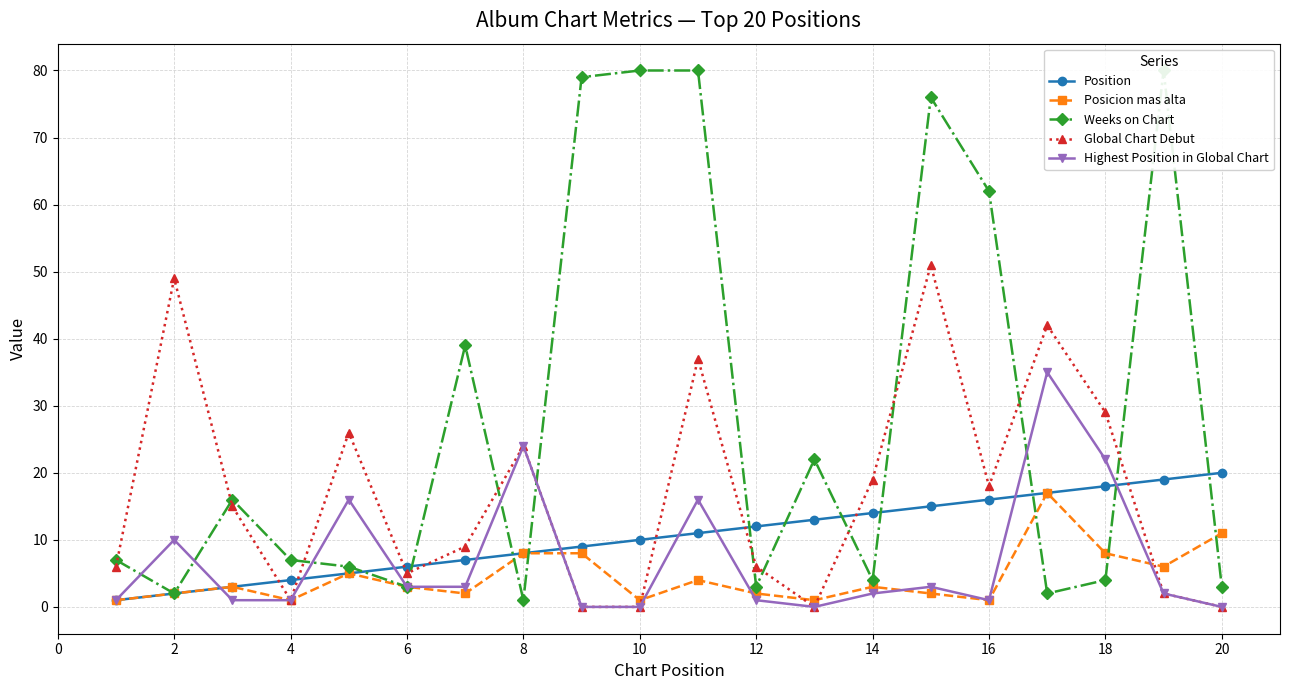

What is the value of the Position point at the 16th from the left?

16